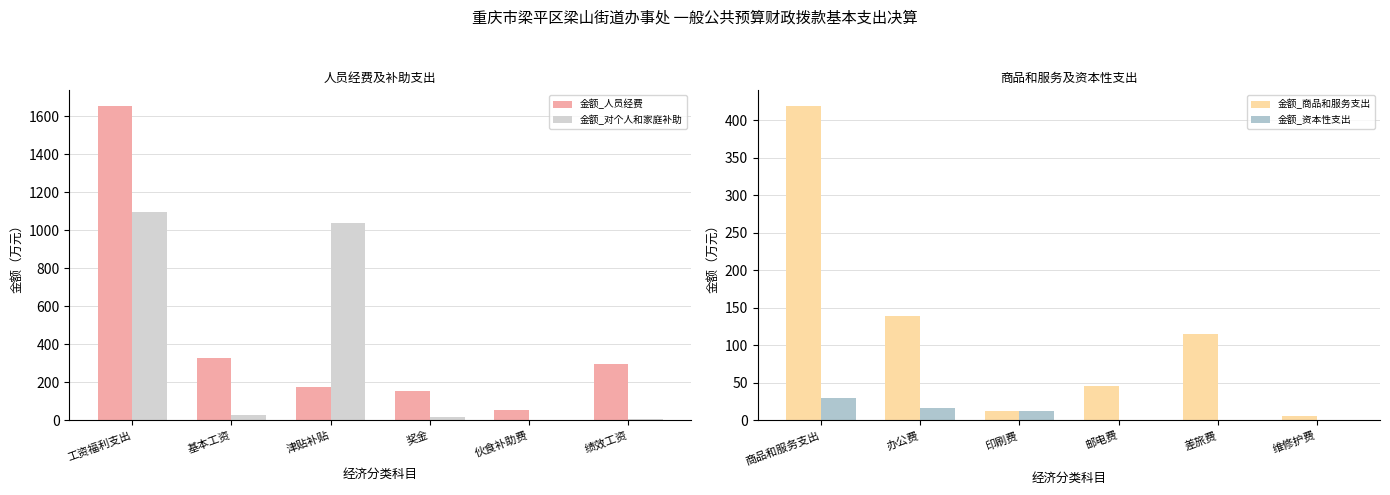

What is the maximum value for 金额_对个人和家庭补助?

1097.1